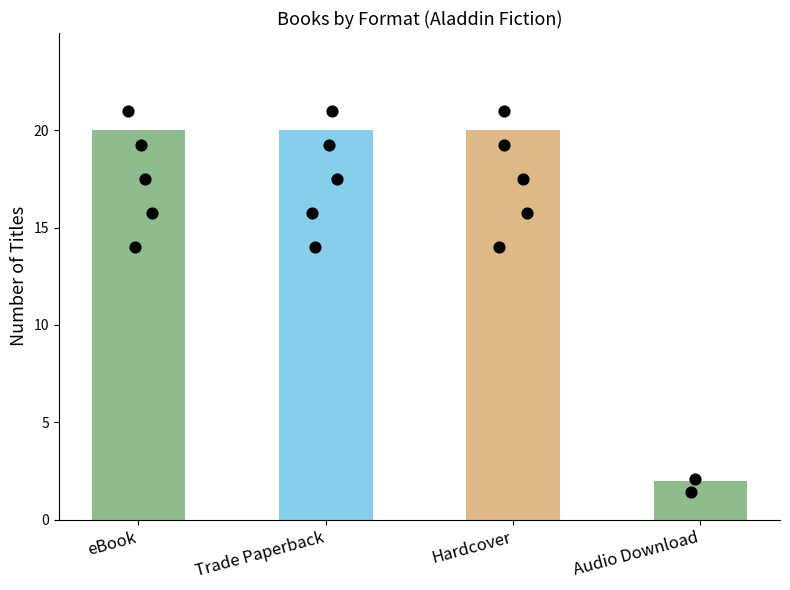

What is the change in value from Hardcover to Audio Download?

-18